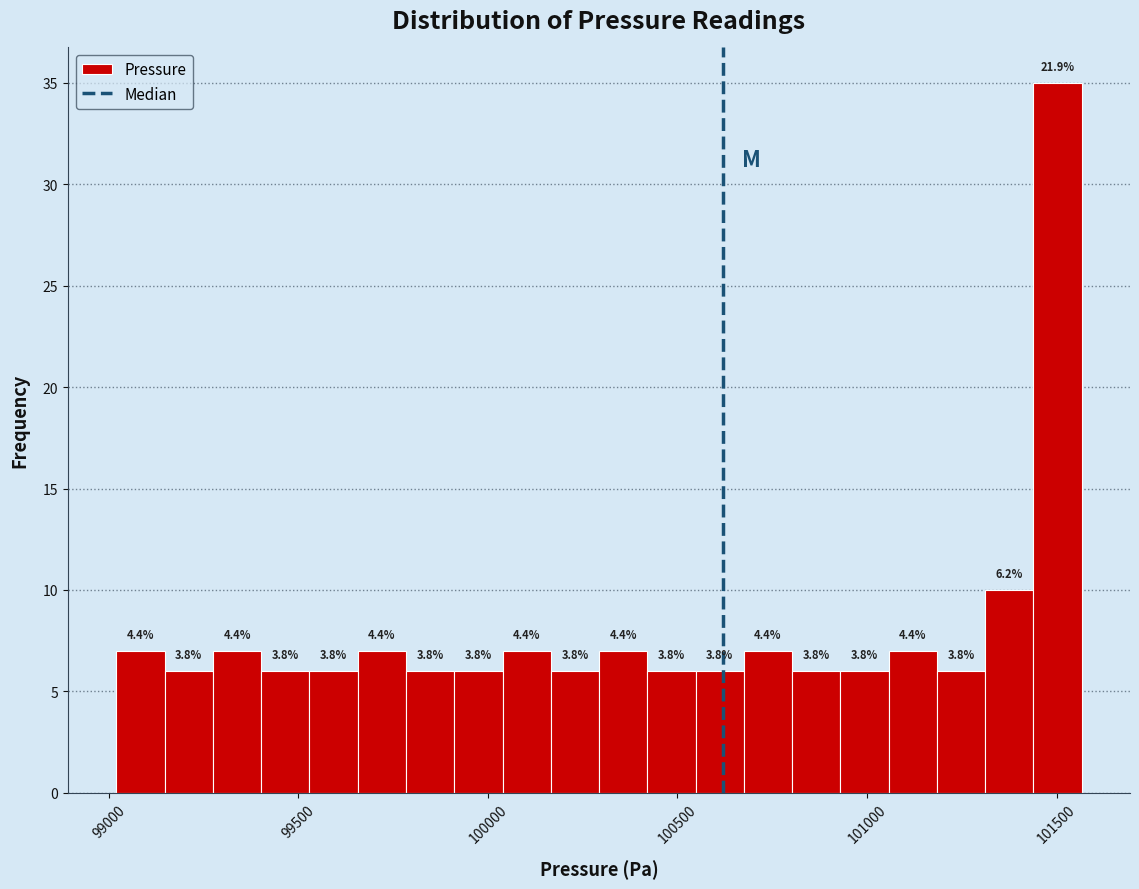

Read against the x-axis, roughly where is the centre of the tallest bar?

101500